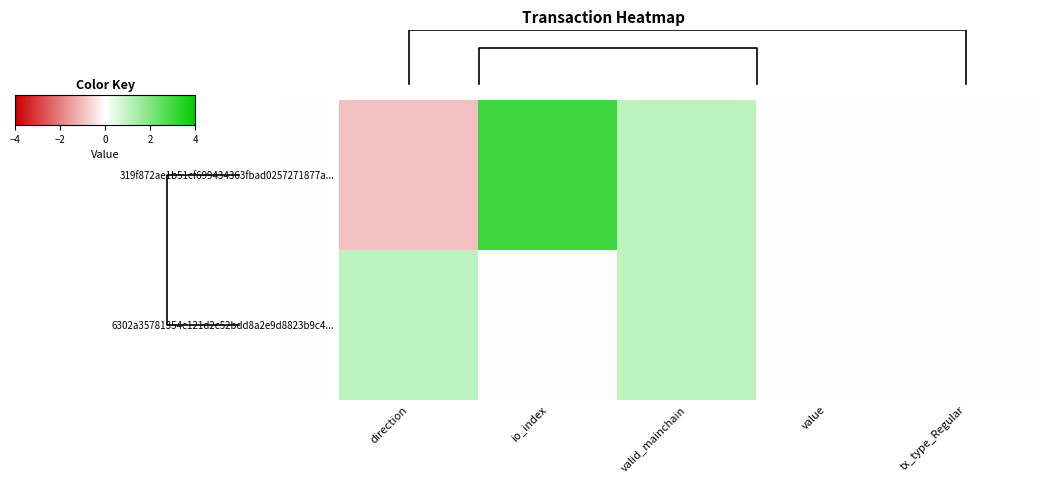

Count the number of data series in this chart.

2